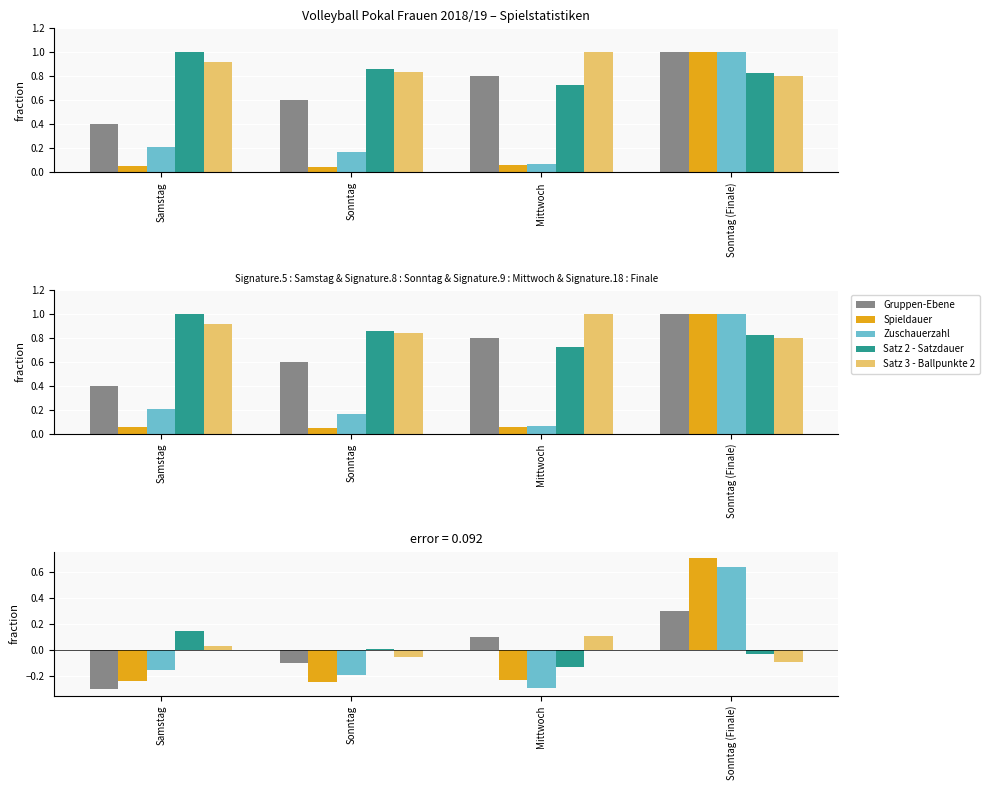

What is the label of the 1st bar from the left?

Samstag